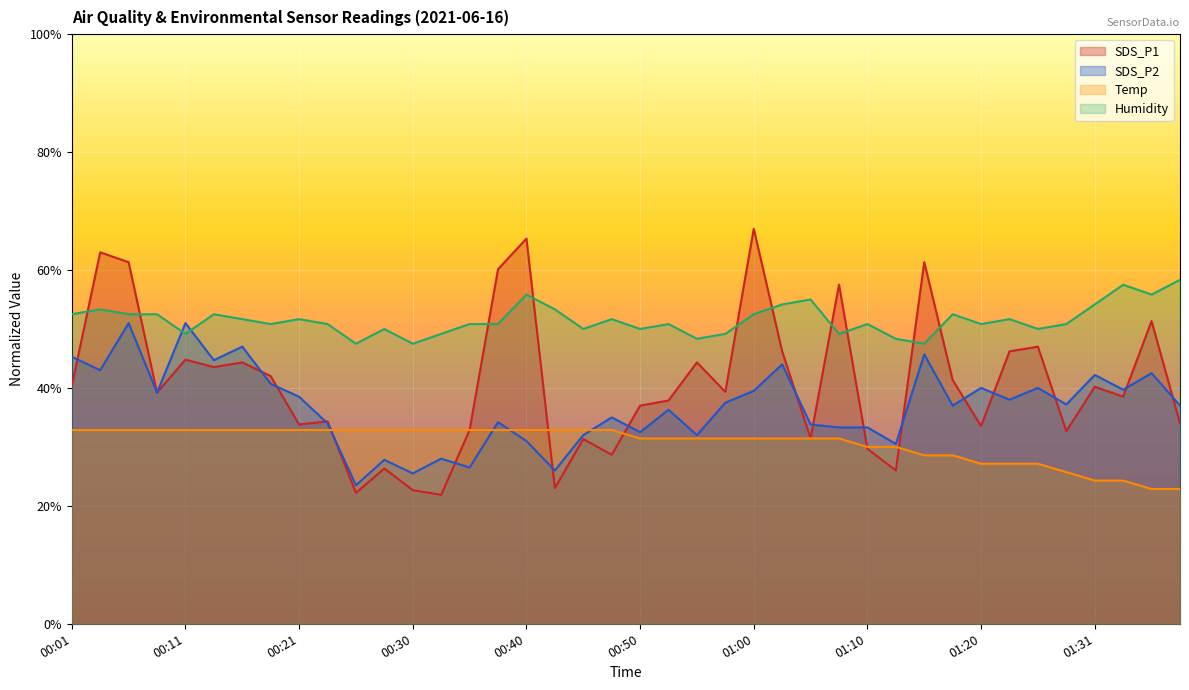

What is the highest value of the SDS_P2 series?

51.0